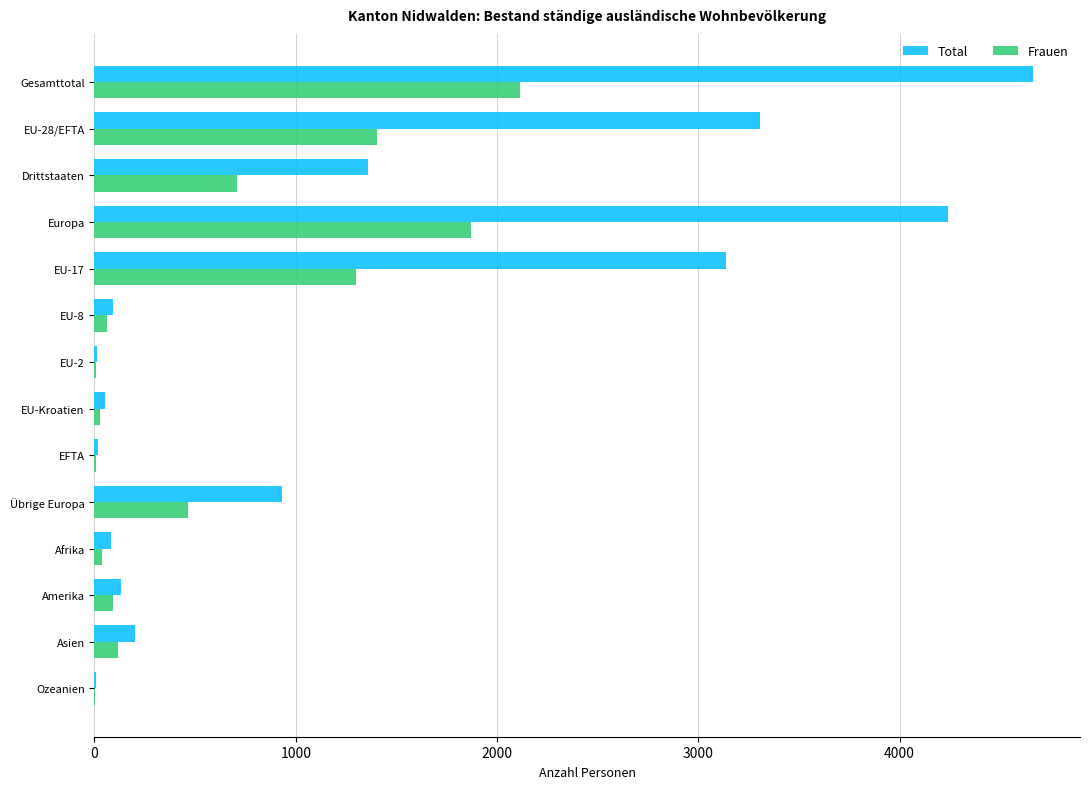

At which category is the sum across all series the highest?

Gesamttotal